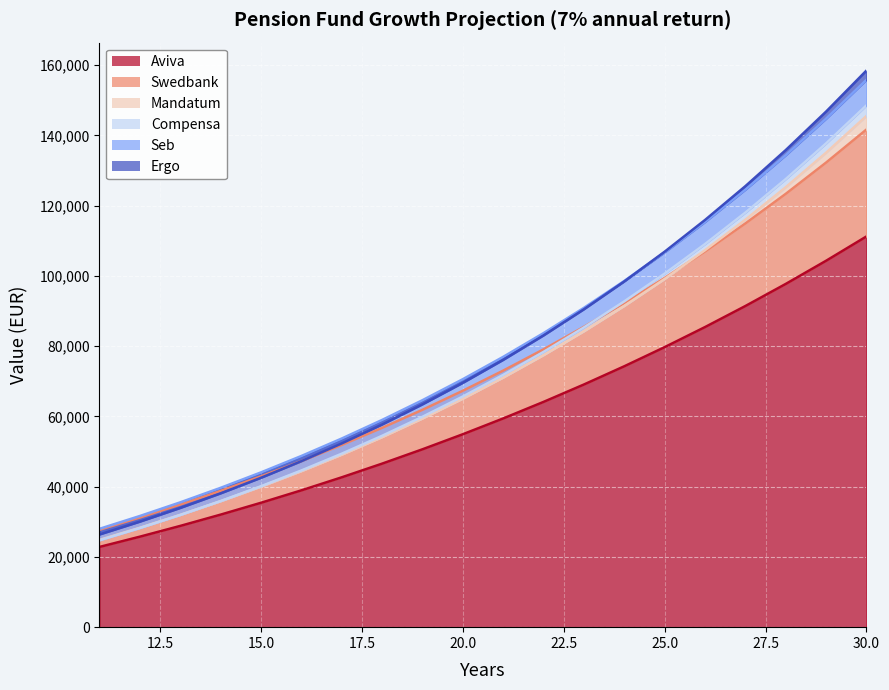

What are all the series names shown in the legend?

Compensa, Aviva, Ergo, Seb, Swedbank, Mandatum